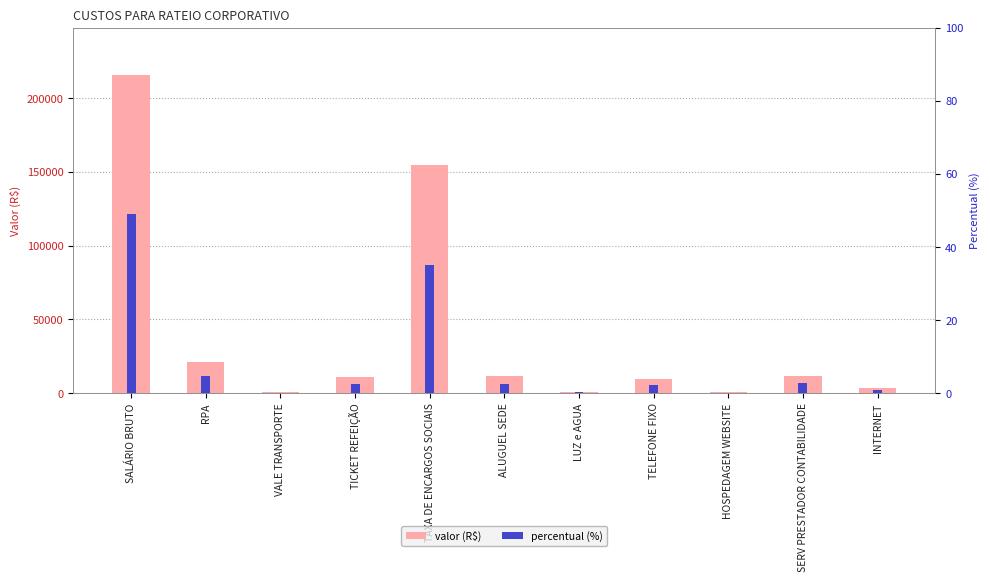

Which series changed the most between TAXA DE ENCARGOS SOCIAIS and ALUGUEL SEDE?

valor (R$)